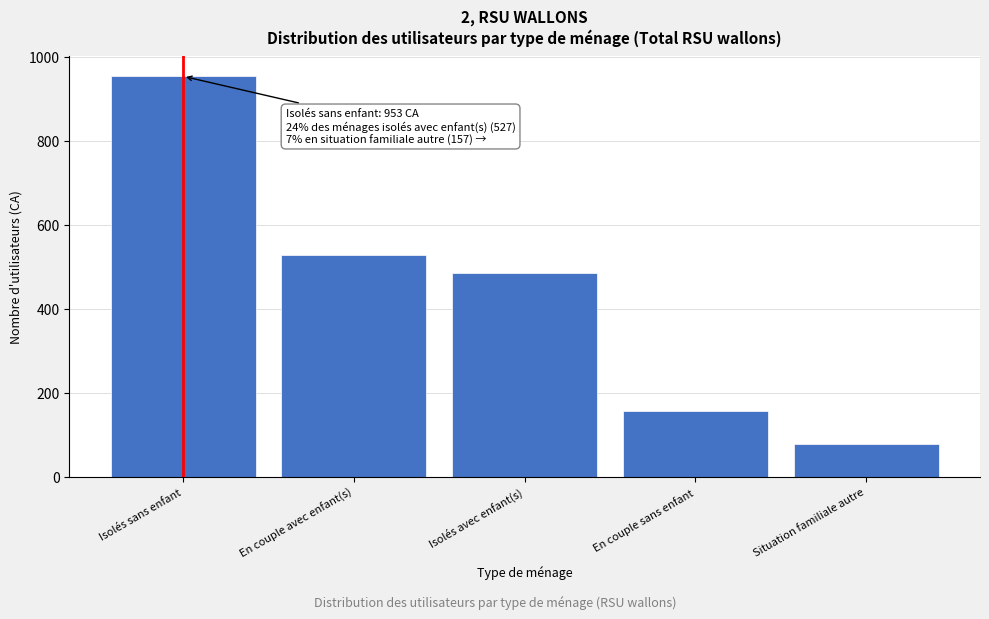

Reading left to right, what are all the values shown in this chart?

Isolés sans enfant=953	En couple avec enfant(s)=527	Isolés avec enfant(s)=485	En couple sans enfant=157	Situation familiale autre=78